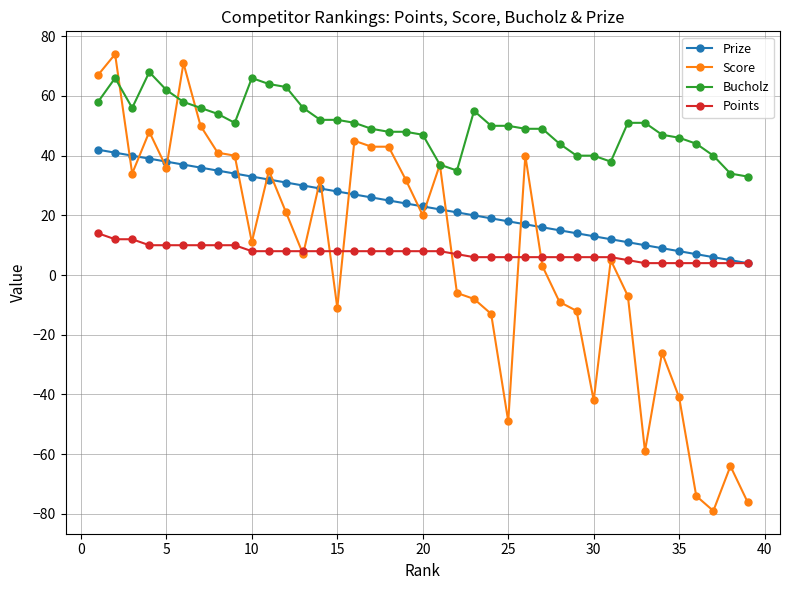

Rank the series by their maximum value, from highest to lowest.

Score, Bucholz, Prize, Points